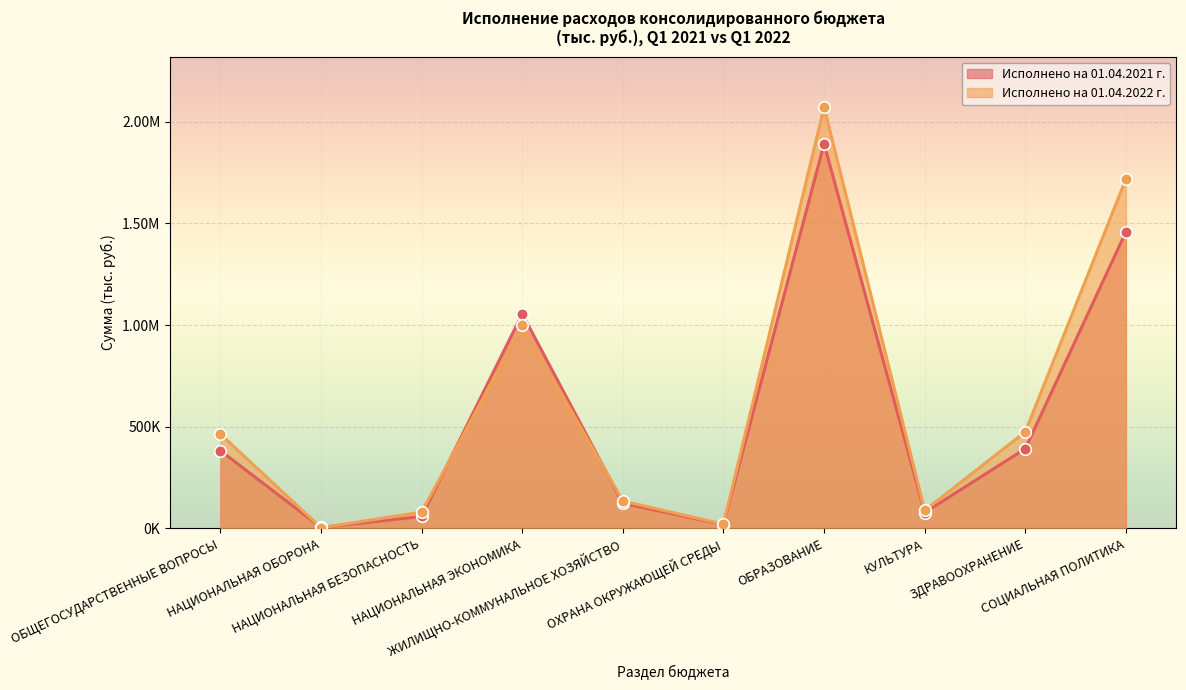

At how many categories does at least one series exceed 1853680?

1